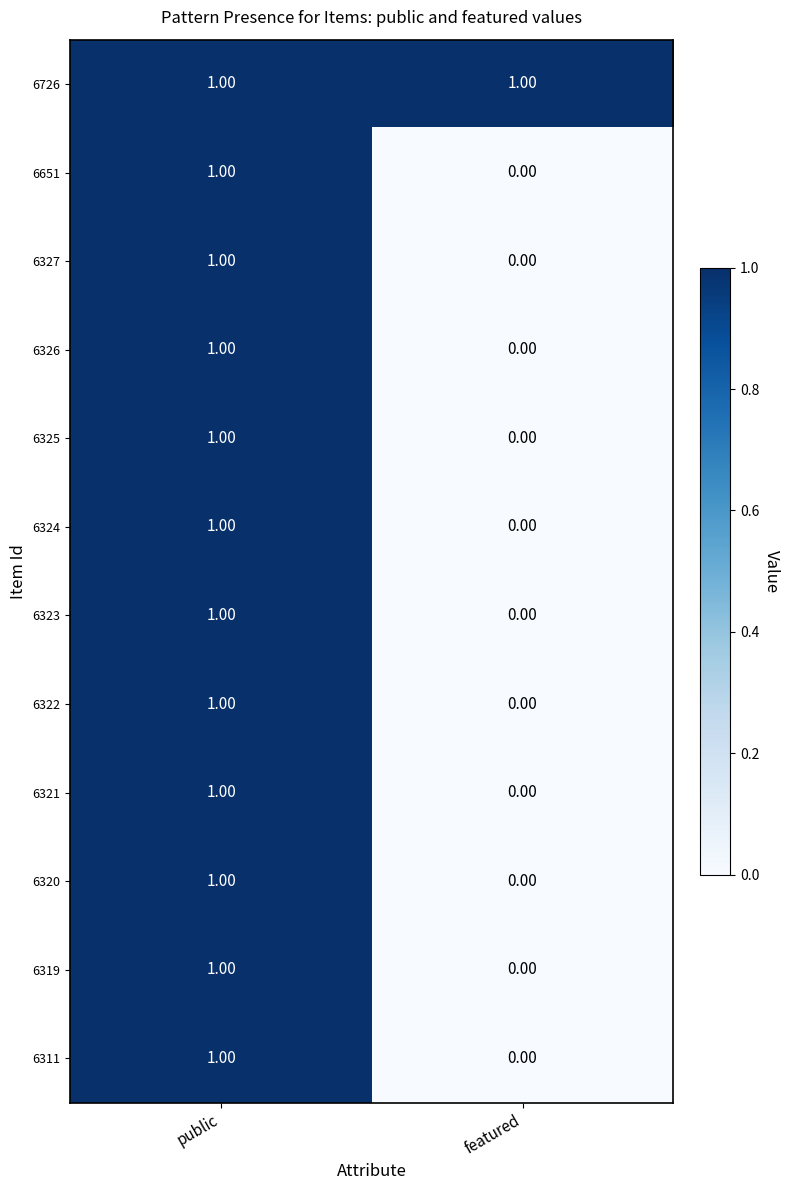

What is the maximum value shown in the chart?

1